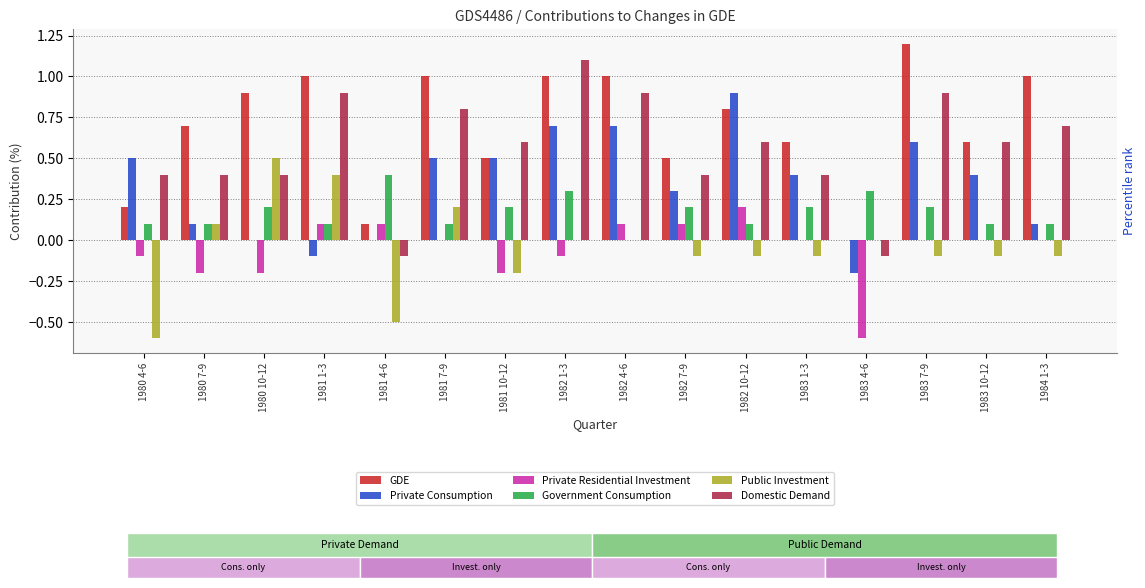

True or false: Private Consumption has a value of 0.7 at 1982 1-3.

True